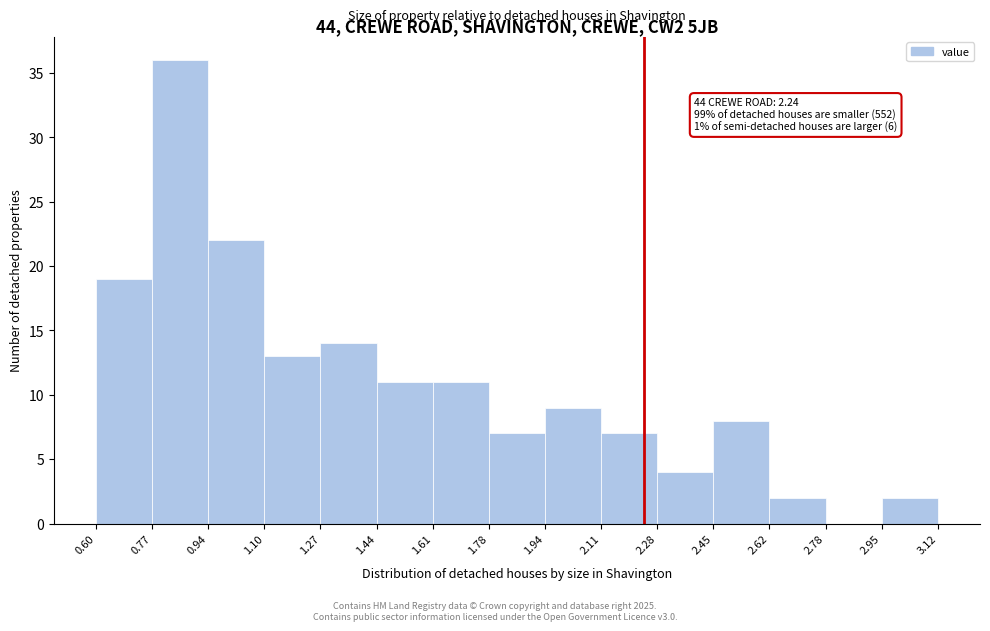

Over which range of the x-axis is the bar tallest?

0.77 to 0.94